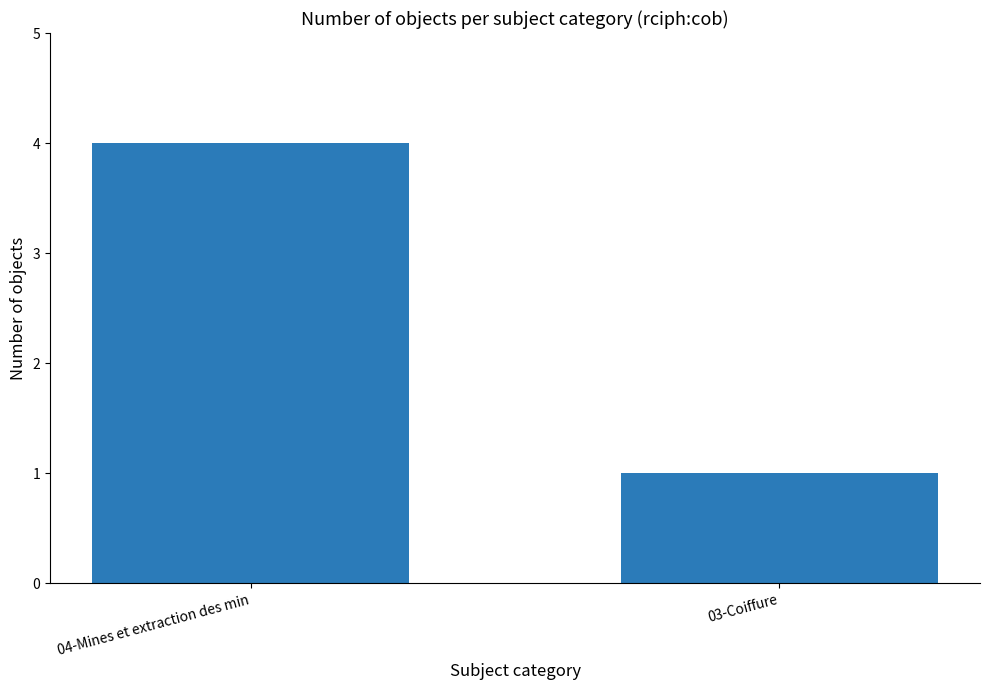

What is the difference between the maximum and minimum values?

3